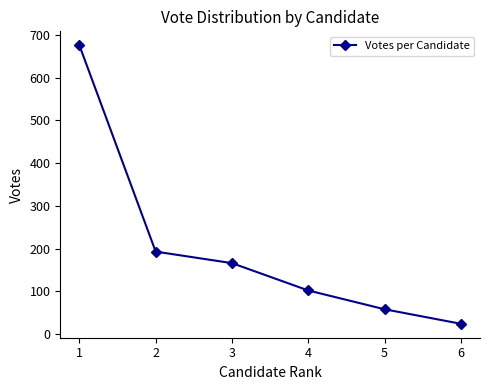

True or false: there are more than 0 points higher than both neighbors.

False